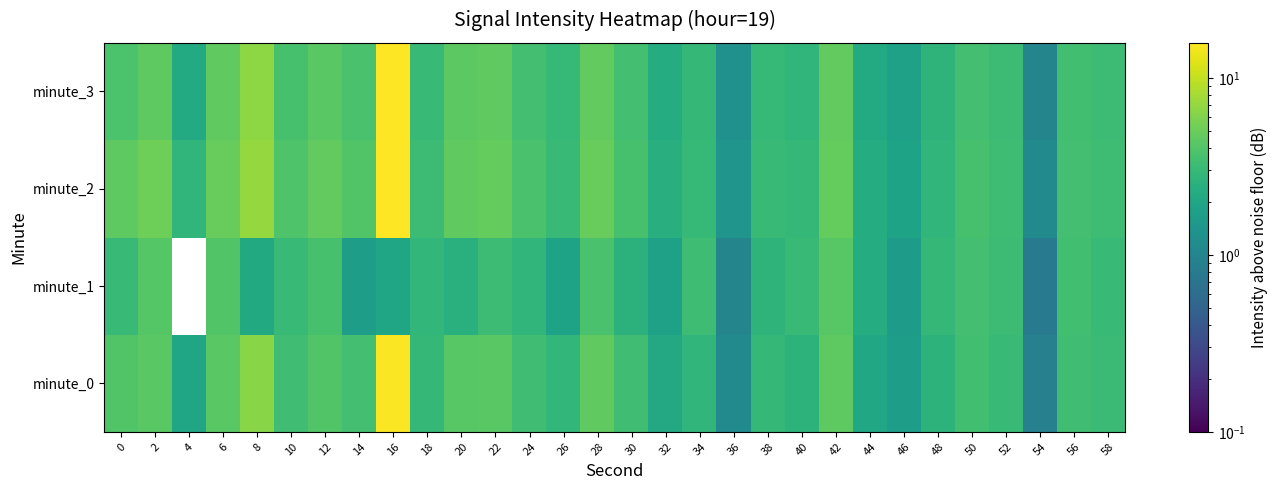

At how many categories does at least one series exceed 5?

3